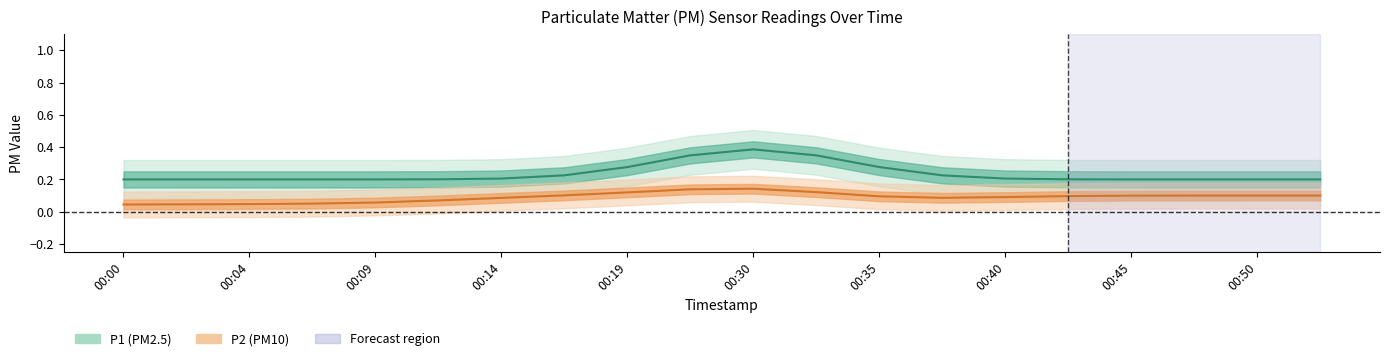

What is the difference between the second highest and minimum values in the P2 series?

0.1